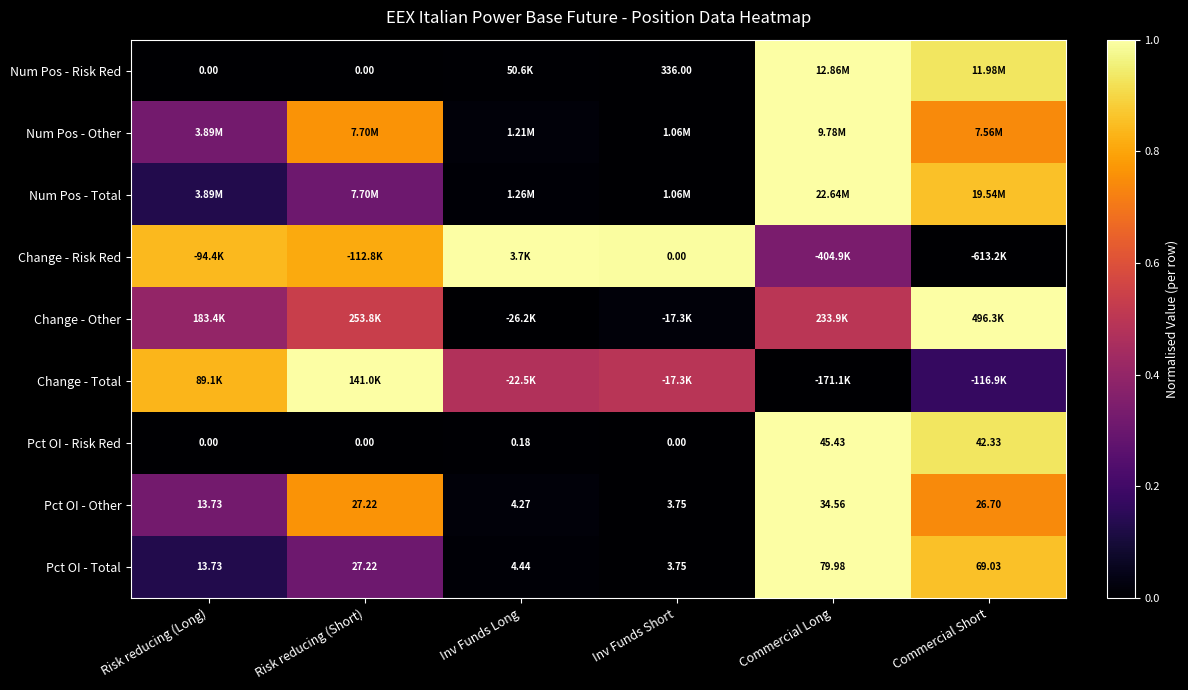

At which label is Pct OI - Other closest to 19?

Risk reducing (Long)